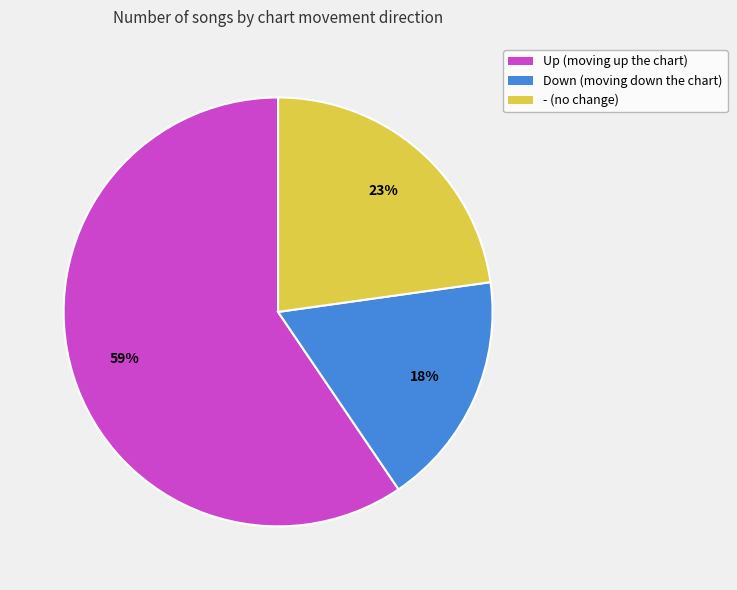

To the nearest percent, what is the average slice percentage?

33%